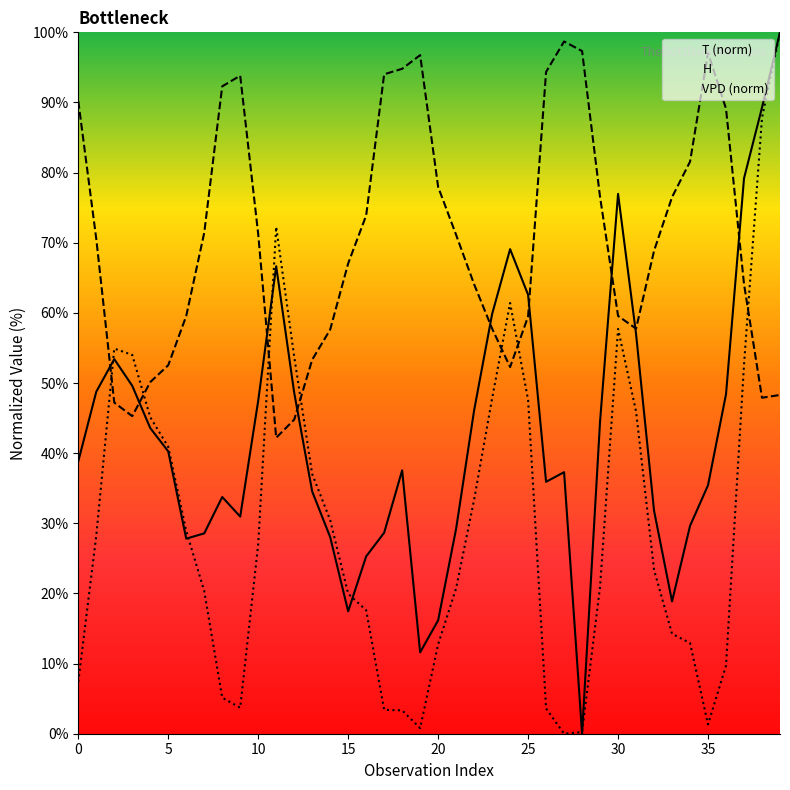

In H, how many points are higher than both neighbors (excluding endpoints)?

4